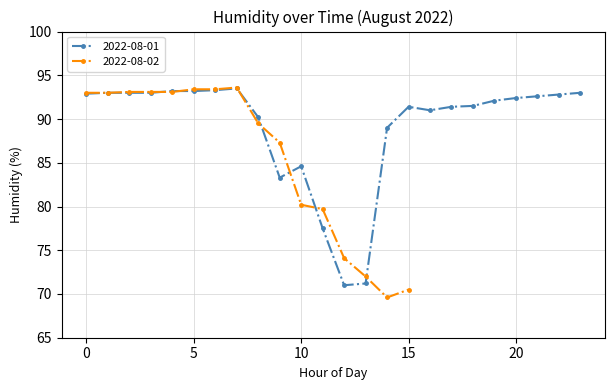

True or false: 2022-08-01 has more than 1 points higher than both neighbors.

True